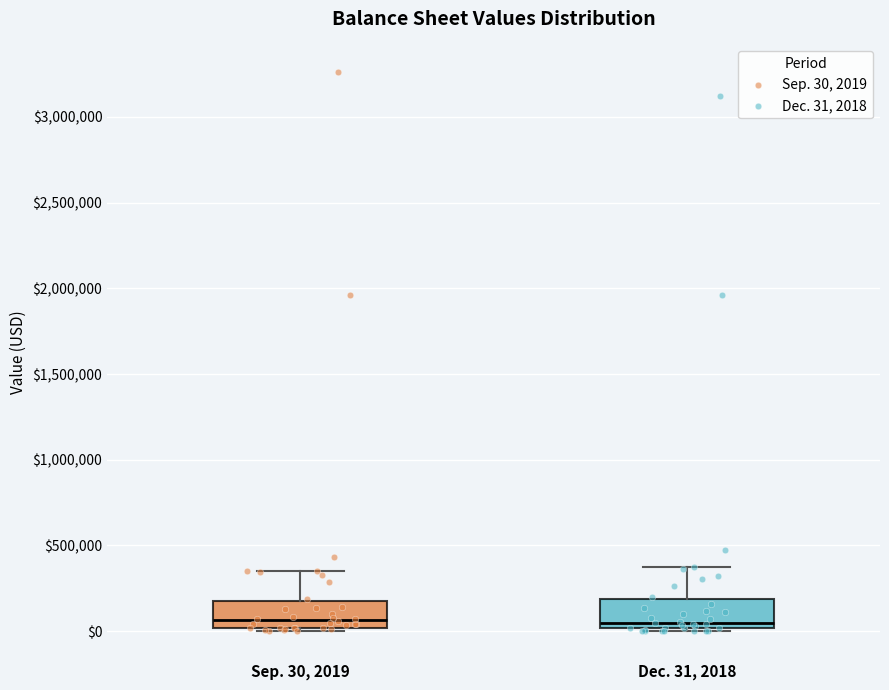

Reading left to right, read every box against the y-axis: the position of its median line, the range the box covers, and the ends of its whiskers. The values are not printed on the chart, so give them approximately, as read against the axis.

Sep. 30, 2019: median 50000, box 0 to 200000, whiskers 0 (just below the box's lower edge) to 350000
Dec. 31, 2018: median 50000, box 0 to 200000, whiskers 0 (just below the box's lower edge) to 400000